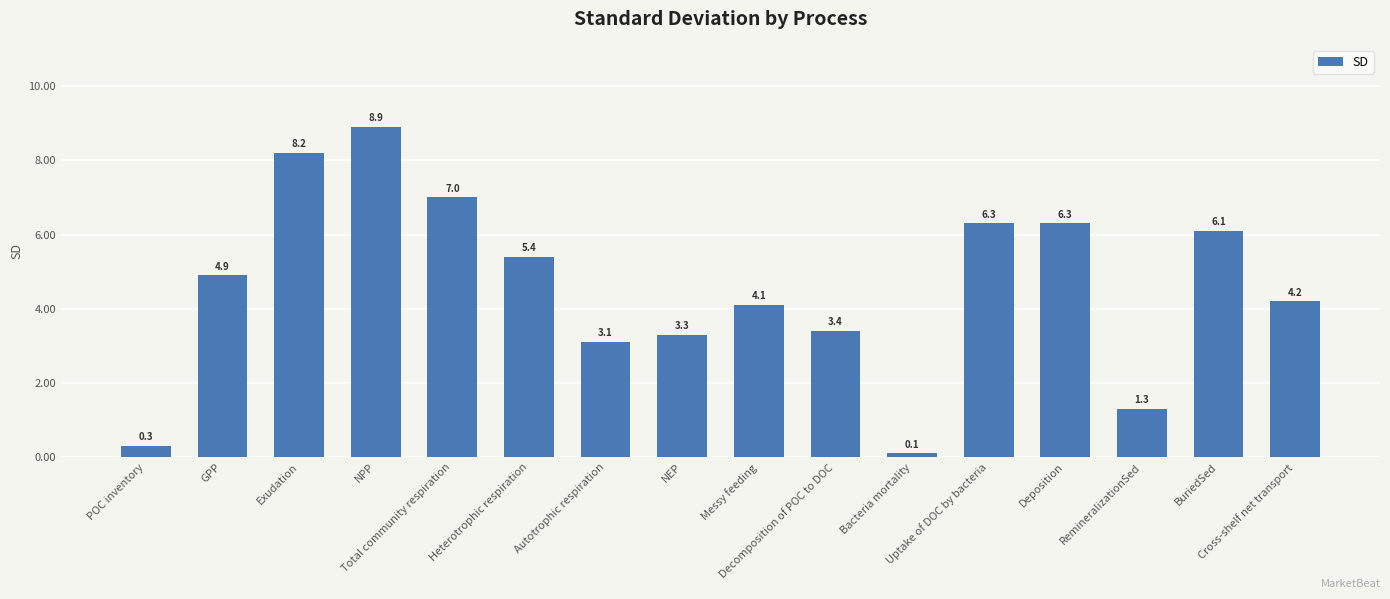

What is the label of the 12th bar from the left?

Uptake of DOC by bacteria